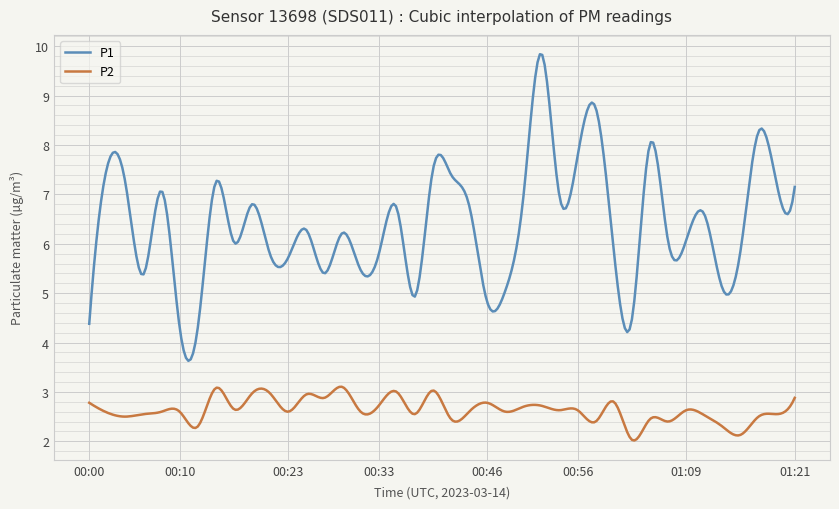

What is the highest value of the P1 series?

9.8